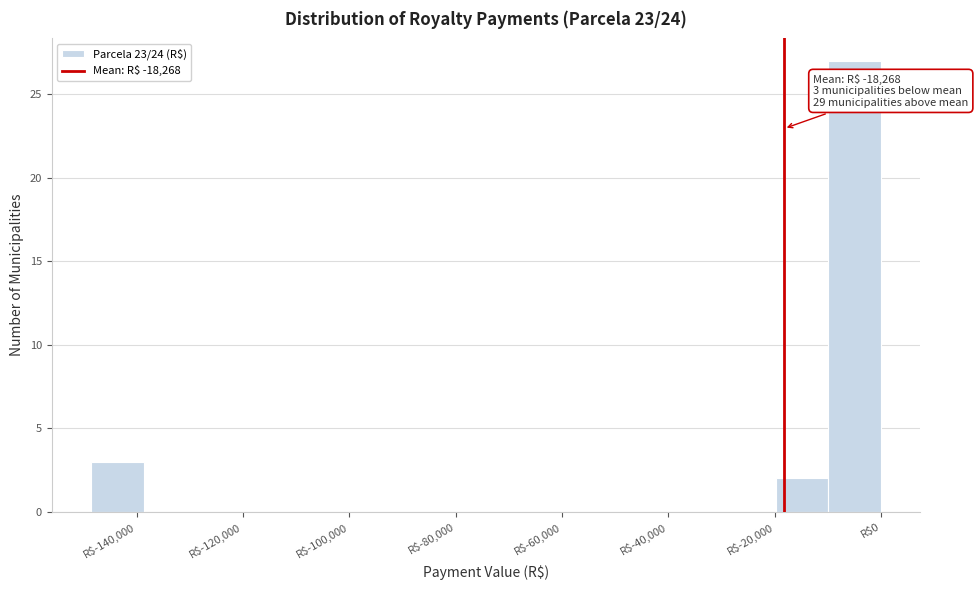

Which range on the x-axis has the tallest bar?

-10000 to 0